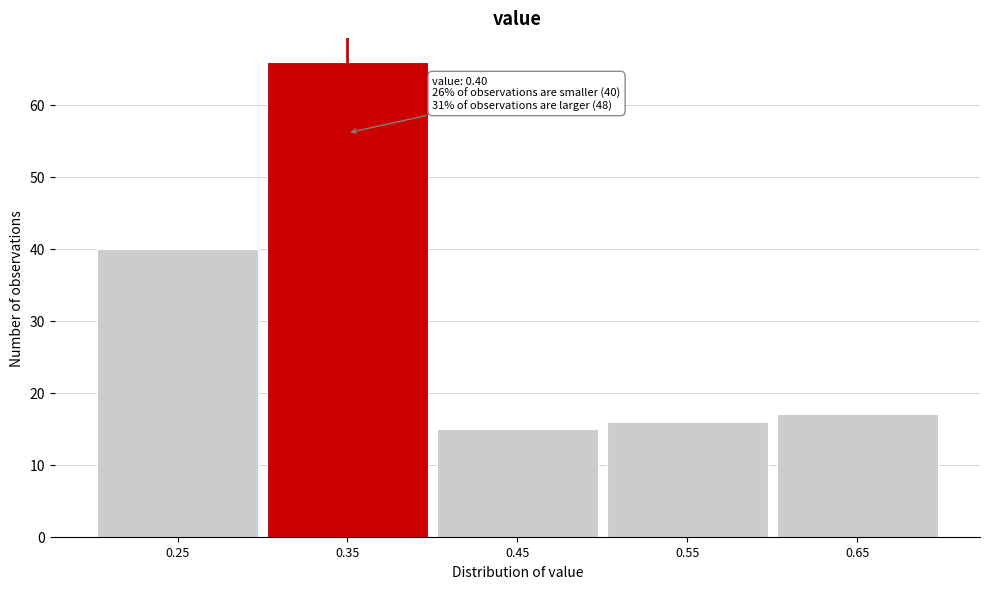

Reading left to right, transcribe all the data shown in this chart.

0.25=40	0.35=66	0.45=15	0.55=16	0.65=17